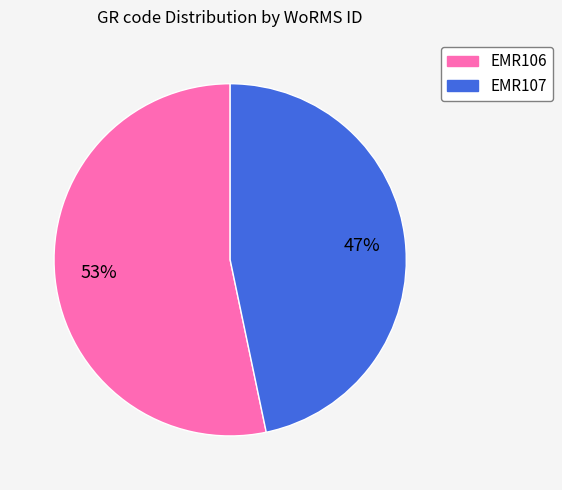

What is the ratio of the value at EMR107 to the value at EMR106?

0.9